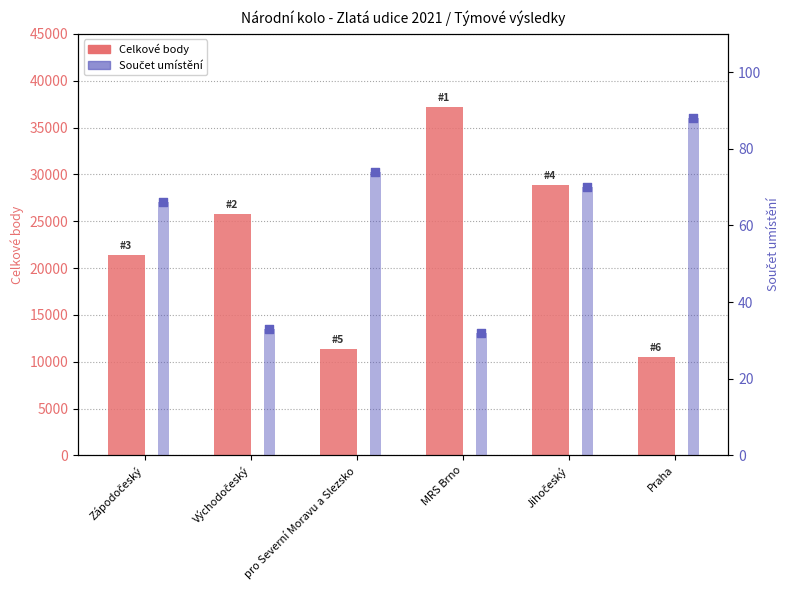

What is the total value across all series at Jihočeský?

28950